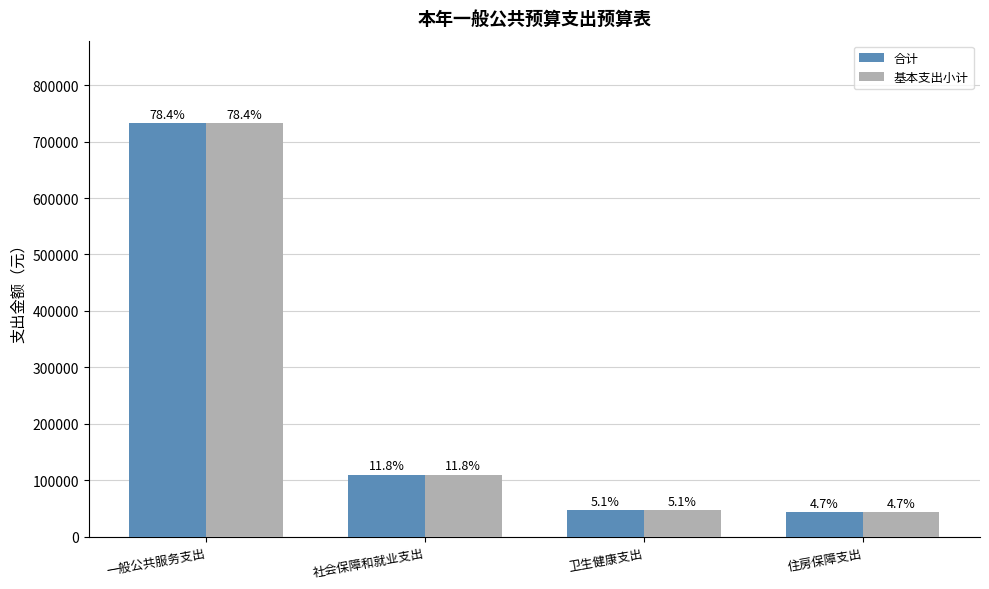

What are all the series names shown in the legend?

合计, 基本支出小计